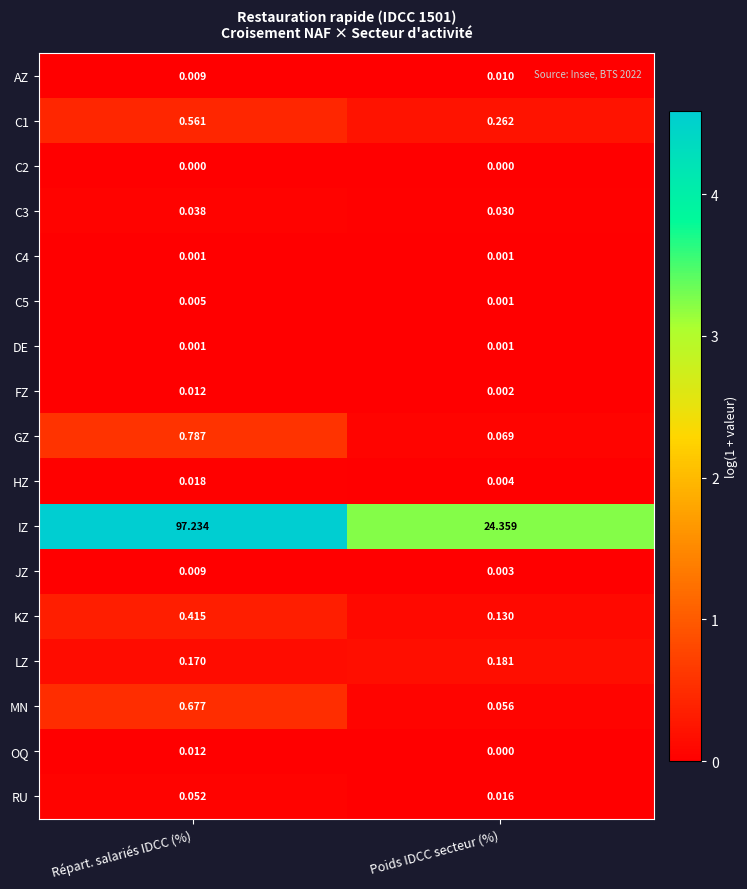

Which series has the widest spread of values?

IZ